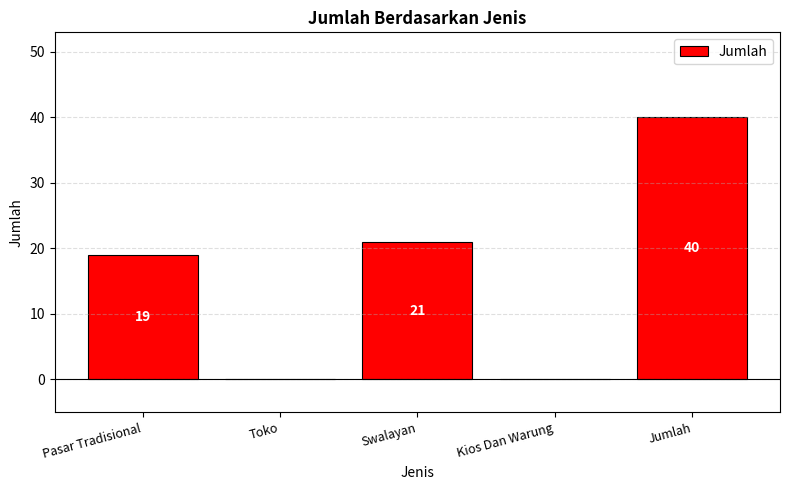

Reading left to right, transcribe all the data shown in this chart.

19	0	21	0	40